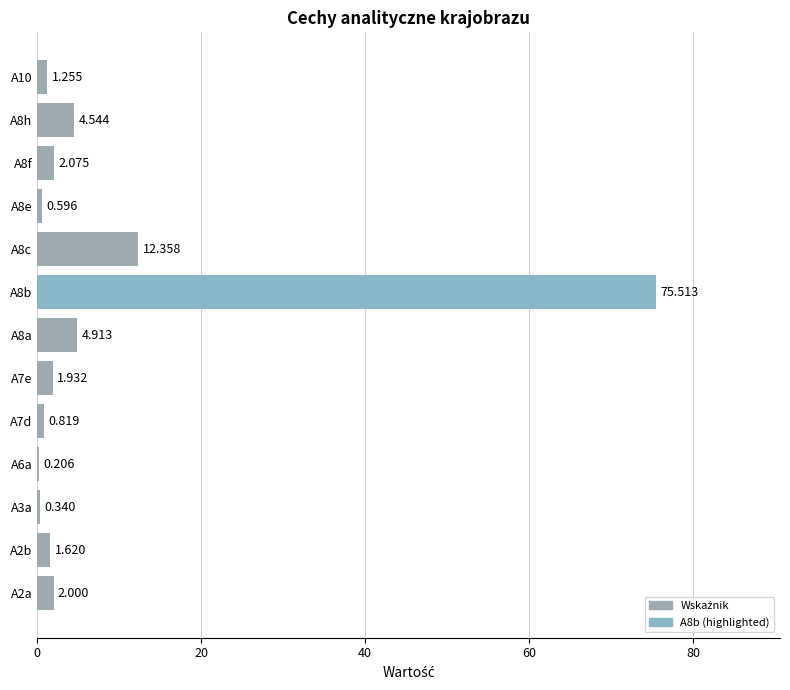

Count the number of values greater than 1.

9